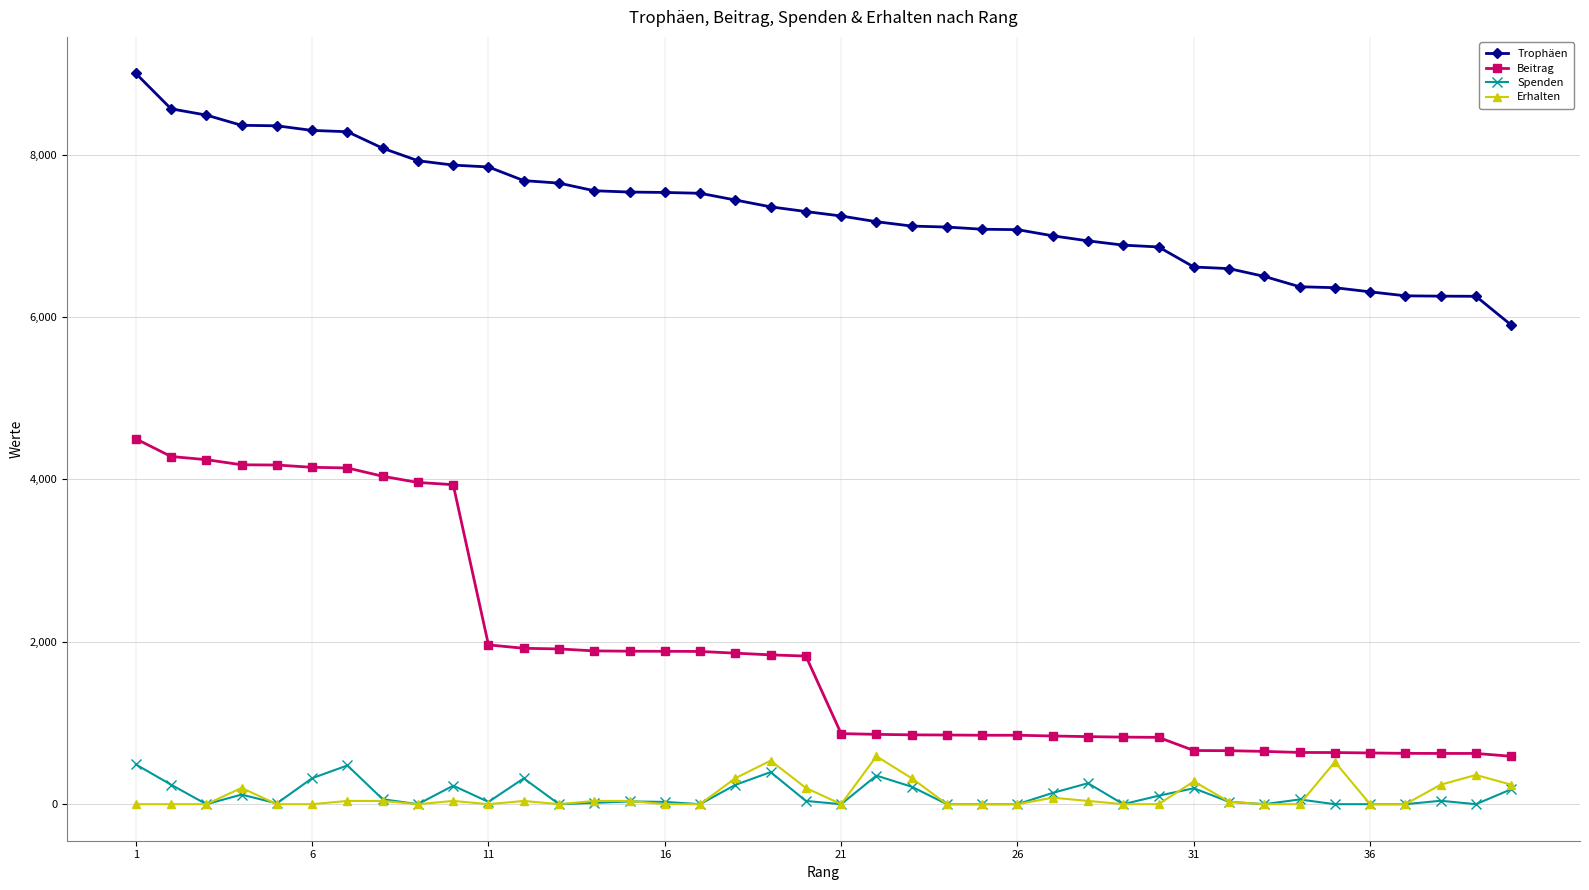

Which series has the largest total across all categories?

Trophäen